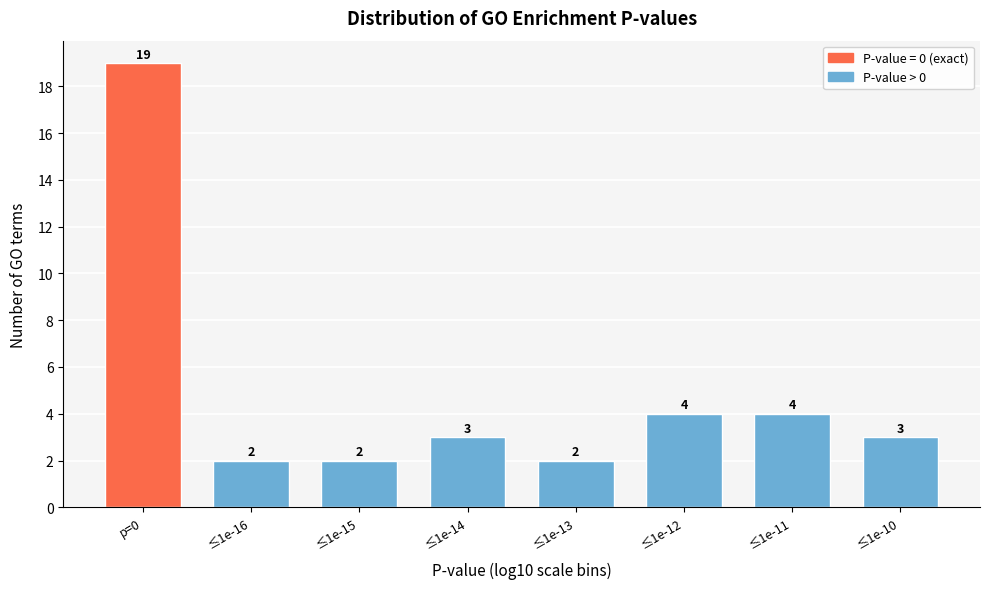

Reading left to right, what are all the values shown in this chart?

19	2	2	3	2	4	4	3